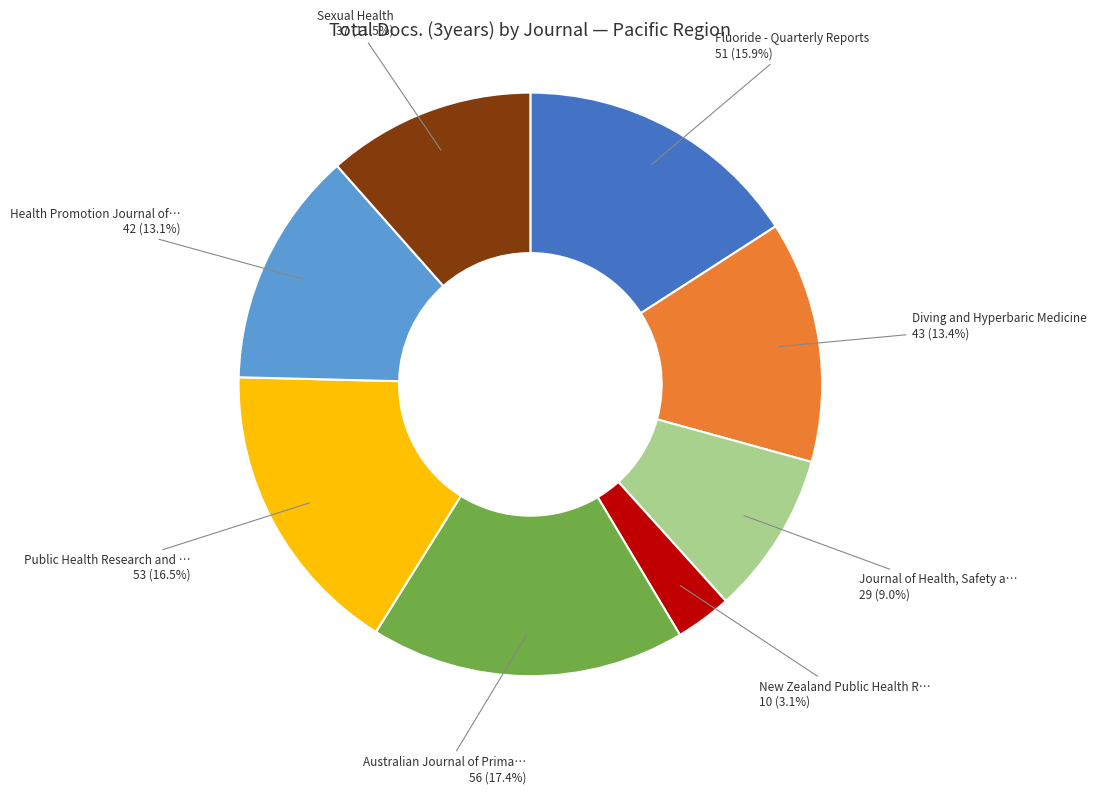

Count the number of slices in the pie.

8